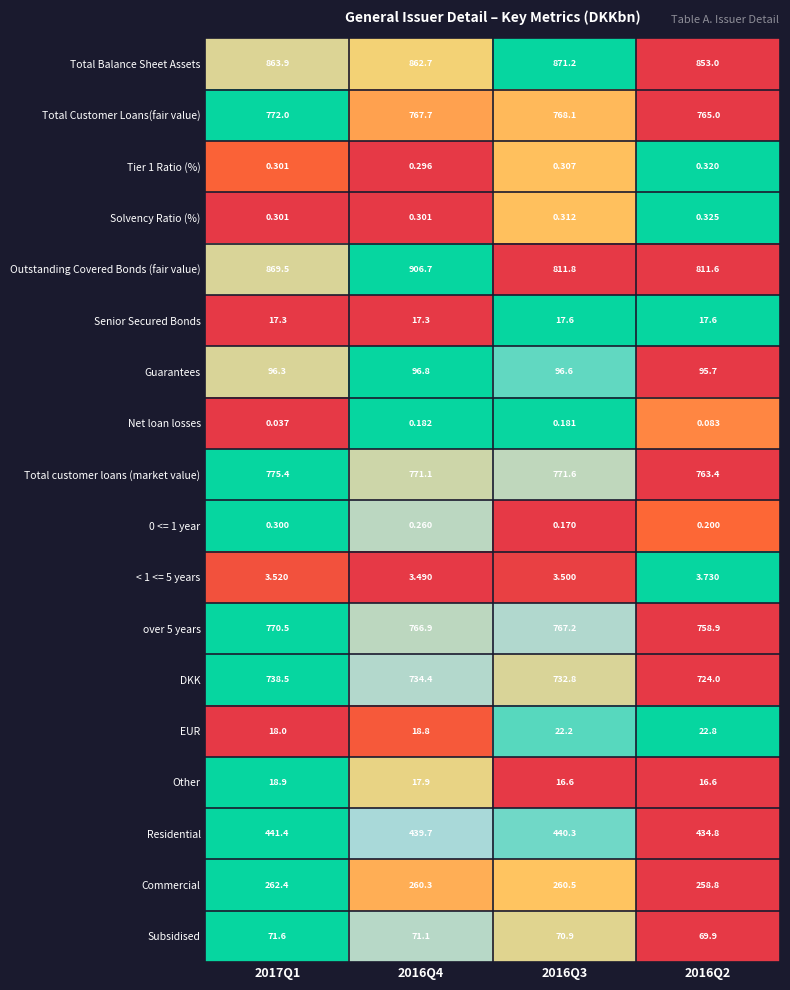

Which series has the largest total across all categories?

Total Balance Sheet Assets